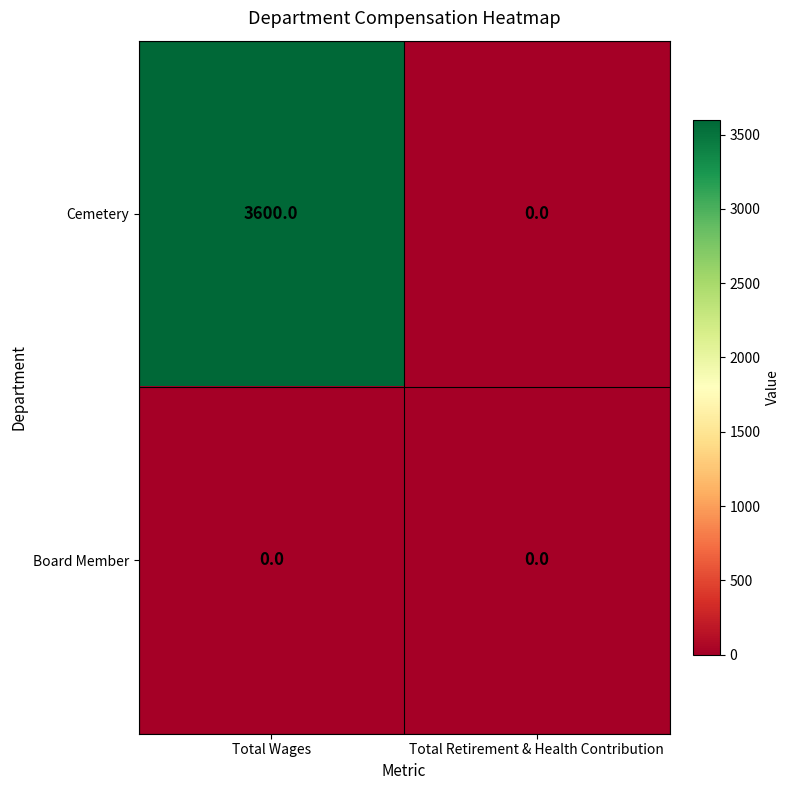

Rank the series at Total Wages from highest to lowest value.

Cemetery, Board Member